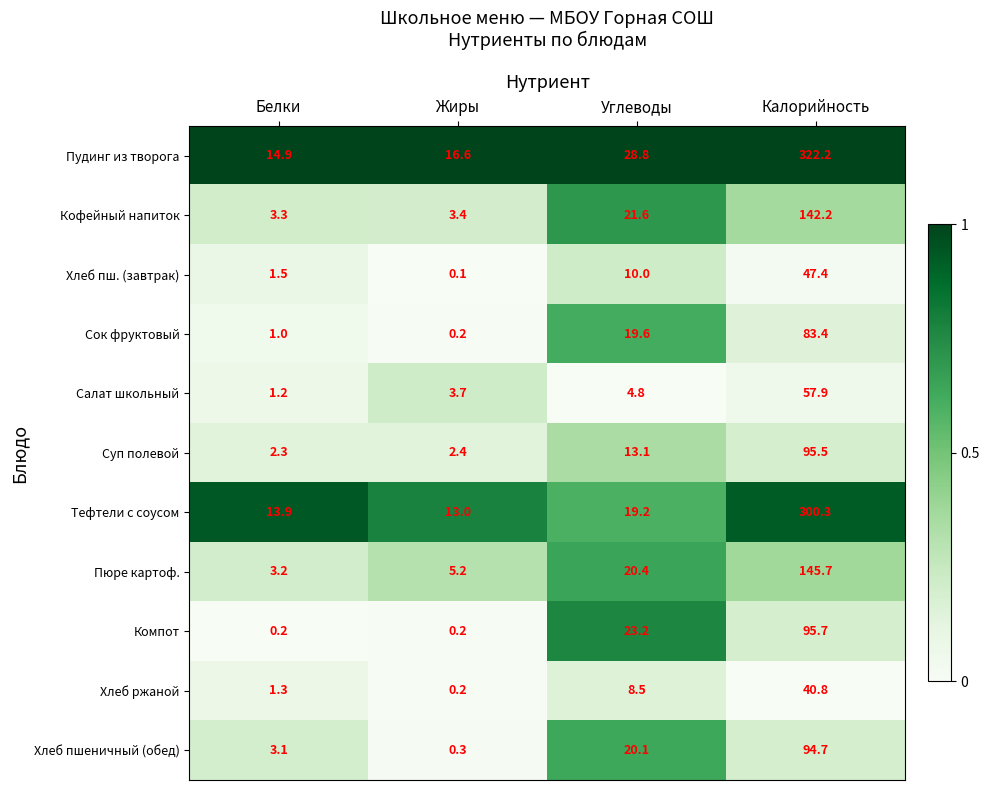

At which label is Компот closest to 47?

Углеводы